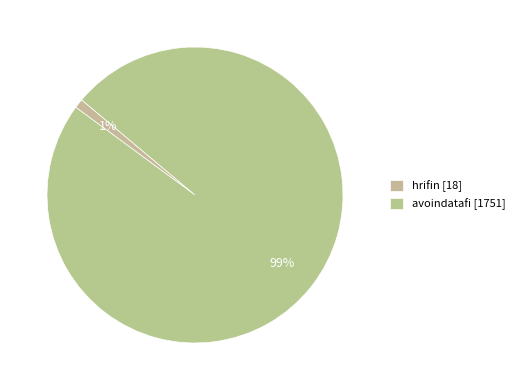

Does any single category account for the majority?

Yes